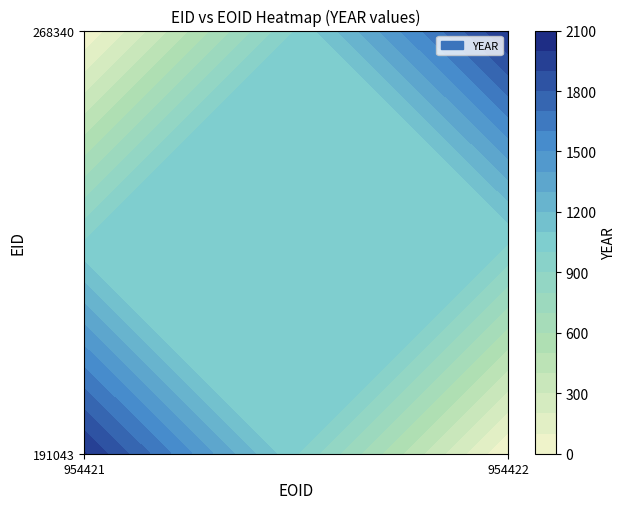

At which category does the chart reach its minimum across all series?

954422